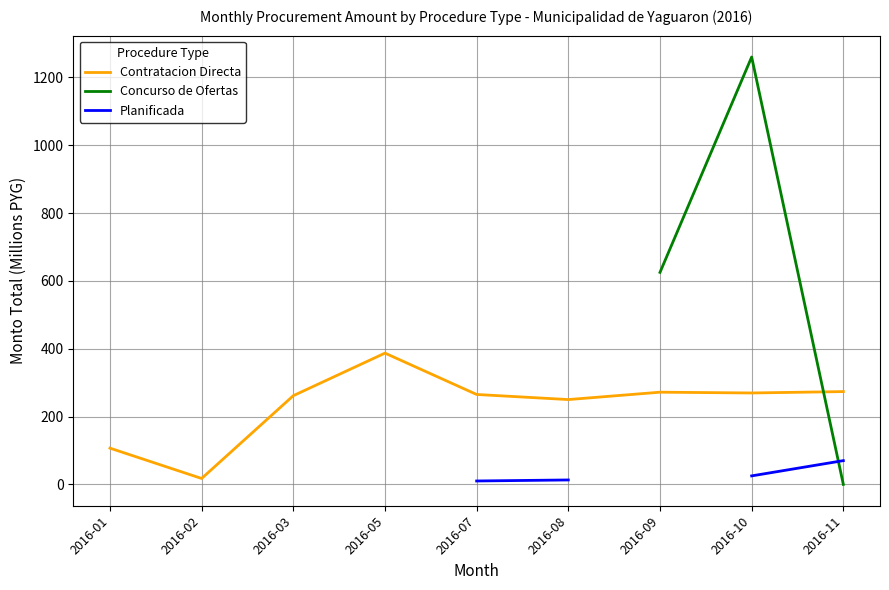

Is it true that Contratacion Directa equals 68.3 at 2016-10?

False